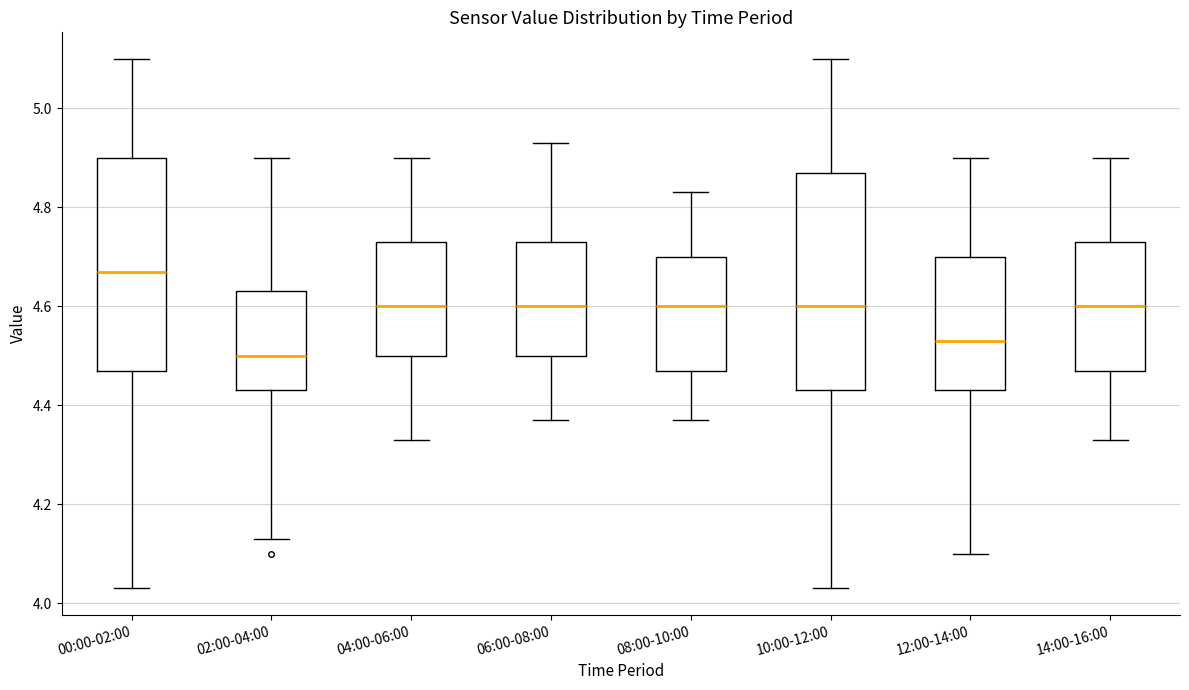

Which box's median line is the highest?

00:00-02:00